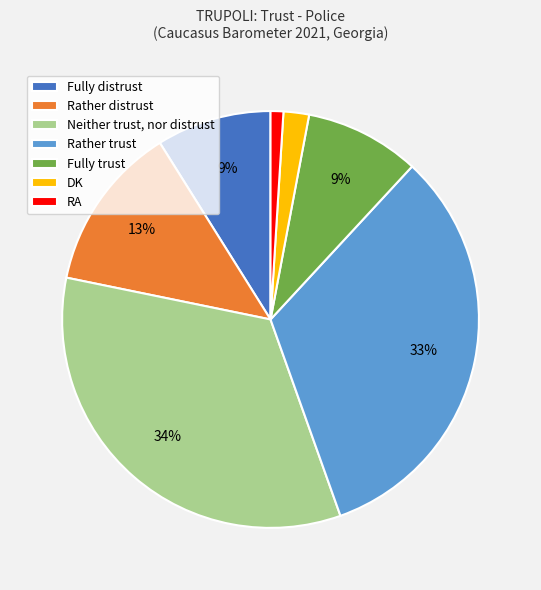

To the nearest percent, what is the combined percentage of Fully trust and Rather distrust?

22%